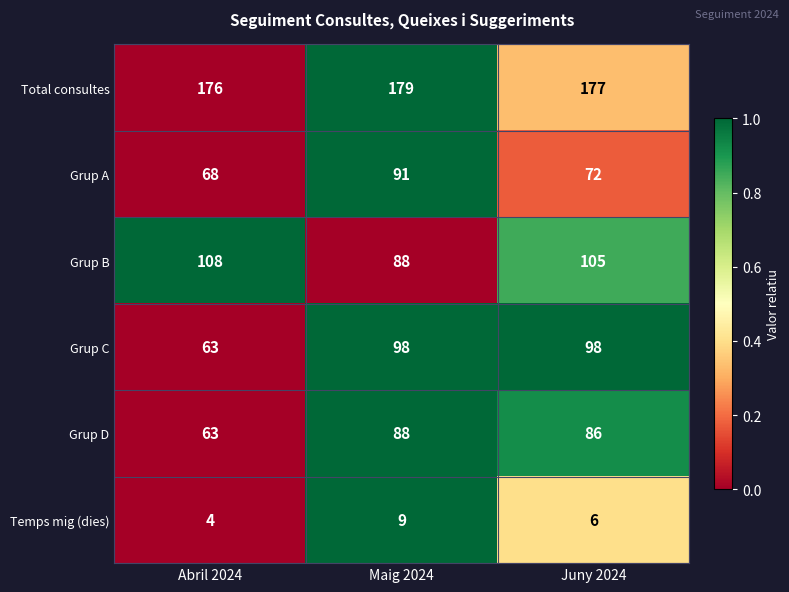

Reading left to right, extract all data points from this chart.

Total consultes: Abril 2024=176	Maig 2024=179	Juny 2024=177
Grup A: Abril 2024=68	Maig 2024=91	Juny 2024=72
Grup B: Abril 2024=108	Maig 2024=88	Juny 2024=105
Grup C: Abril 2024=63	Maig 2024=98	Juny 2024=98
Grup D: Abril 2024=63	Maig 2024=88	Juny 2024=86
Temps mig (dies): Abril 2024=4	Maig 2024=9	Juny 2024=6